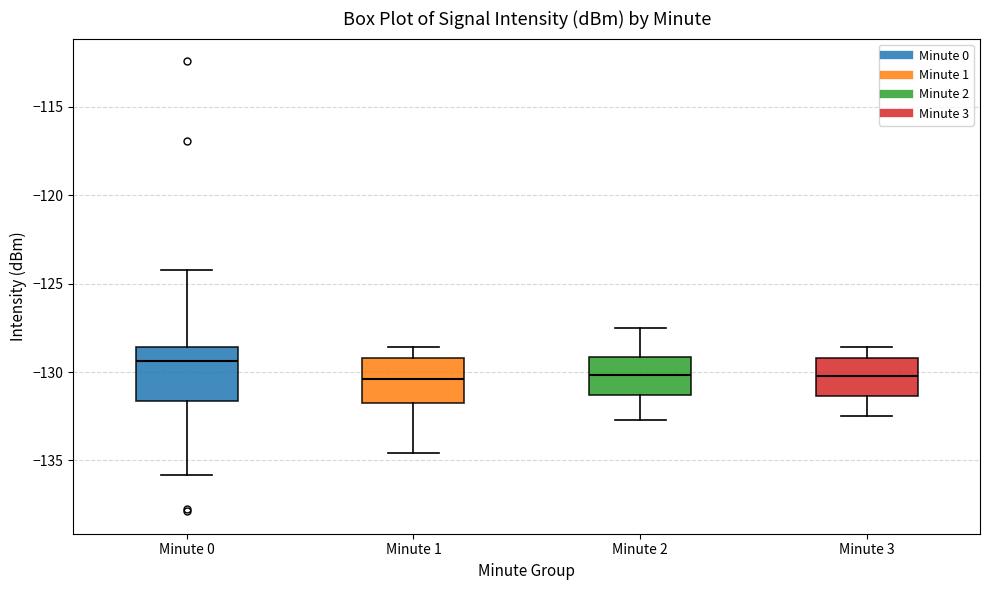

Where does the upper whisker of the box for Minute 1 end on the y-axis? The values are not printed on the chart, so give them approximately, as read against the axis.

-128.5